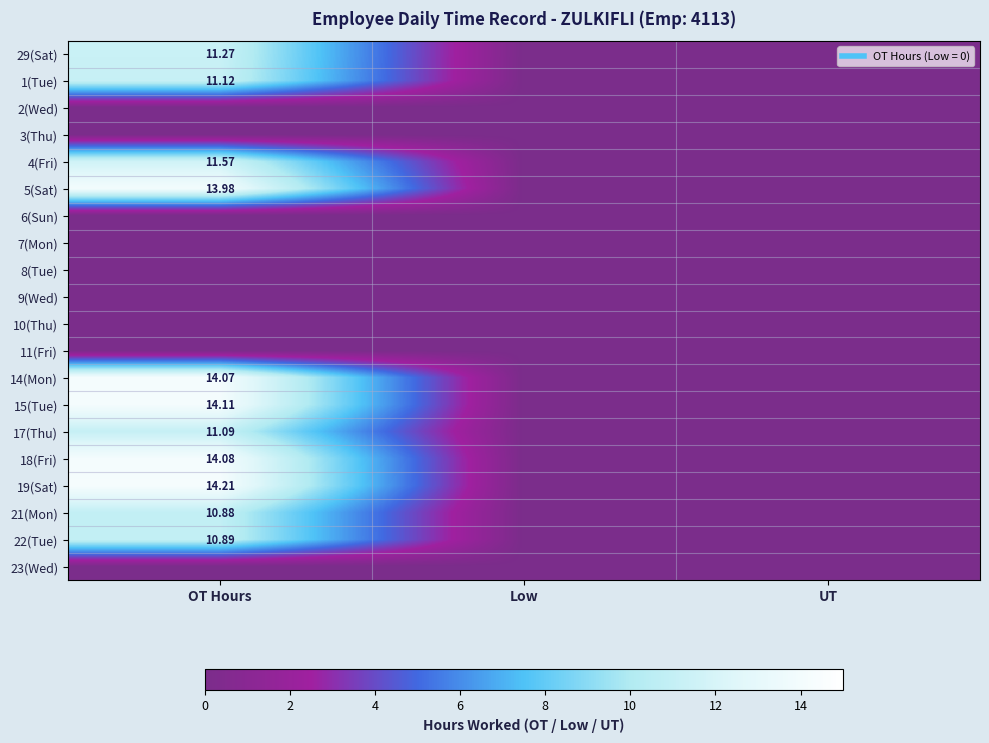

Is it true that 29(Sat) equals 4.1 at UT?

False